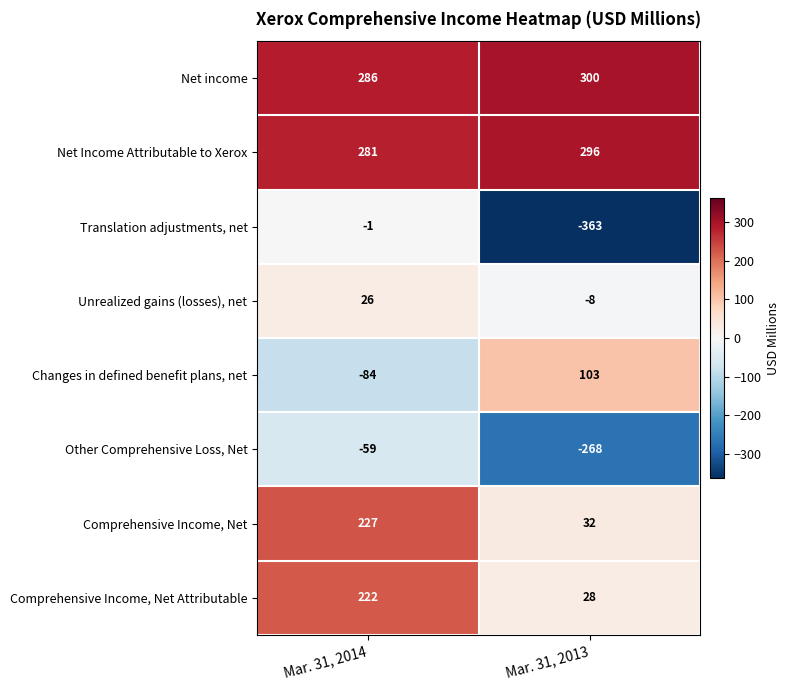

At which category is the sum across all series the highest?

Mar. 31, 2014